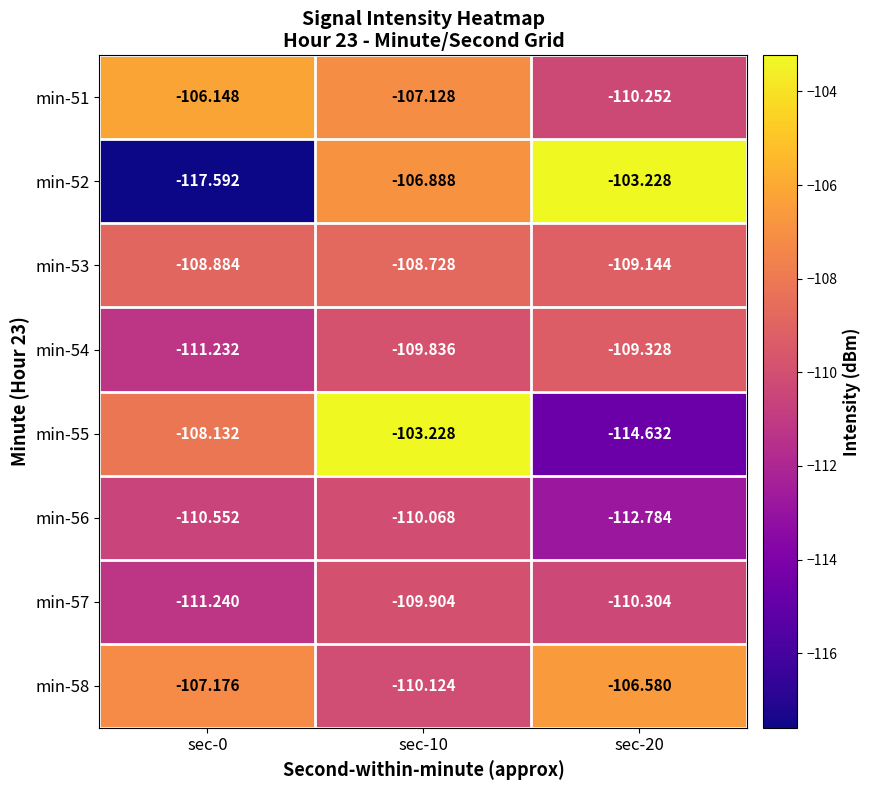

Is the value of min-51 at sec-0 greater than the value of min-52 at sec-20?

No